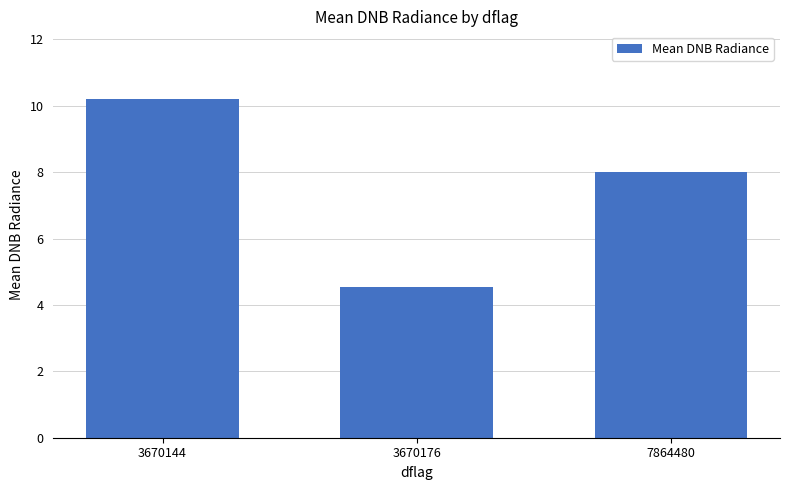

Rank the categories by value from highest to lowest.

3670144, 7864480, 3670176